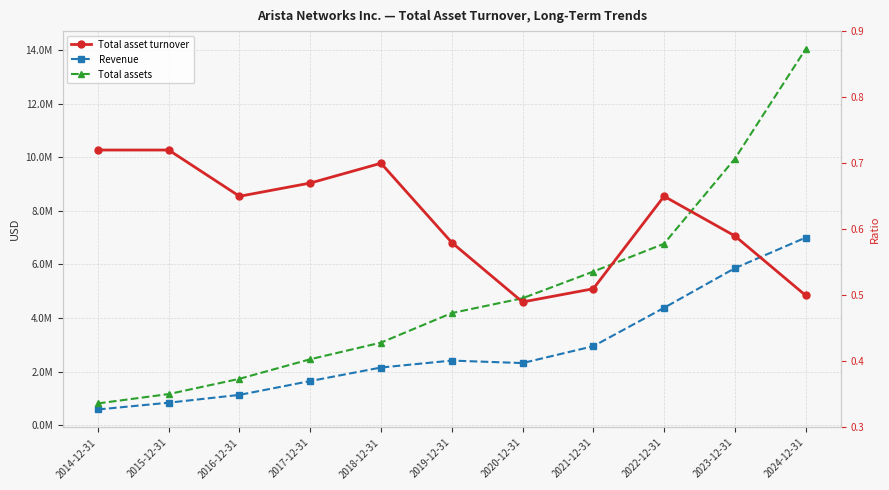

Which series has the largest total across all categories?

Total assets